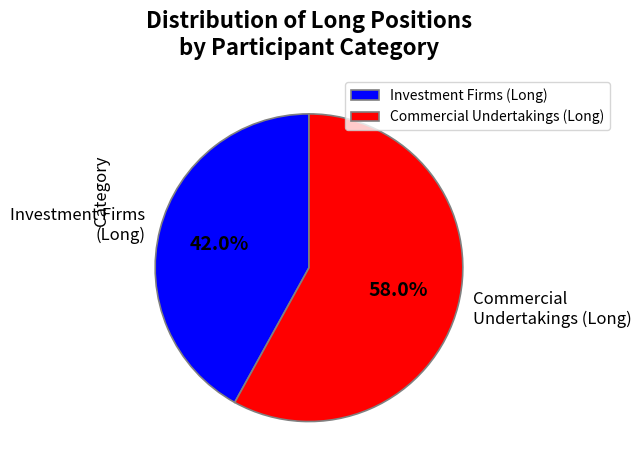

How much of the chart is everything except Commercial Undertakings (Long)?

42.0%